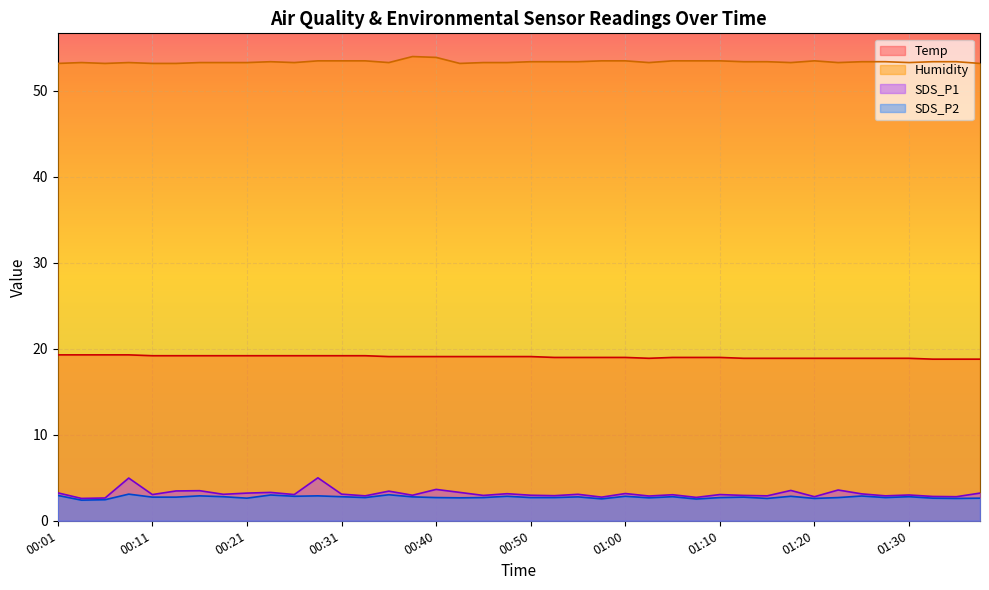

Rank the categories by Humidity value from highest to lowest.

00:38, 00:40, 00:28, 00:31, 00:33, 00:58, 01:00, 01:05, 01:08, 01:10, 01:20, 00:23, 00:50, 00:53, 00:55, 01:13, 01:15, 01:26, 01:28, 01:33, 01:35, 00:03, 00:08, 00:16, 00:18, 00:21, 00:26, 00:36, 00:45, 00:48, 01:03, 01:18, 01:23, 01:30, 00:01, 00:06, 00:11, 00:13, 00:43, 01:38